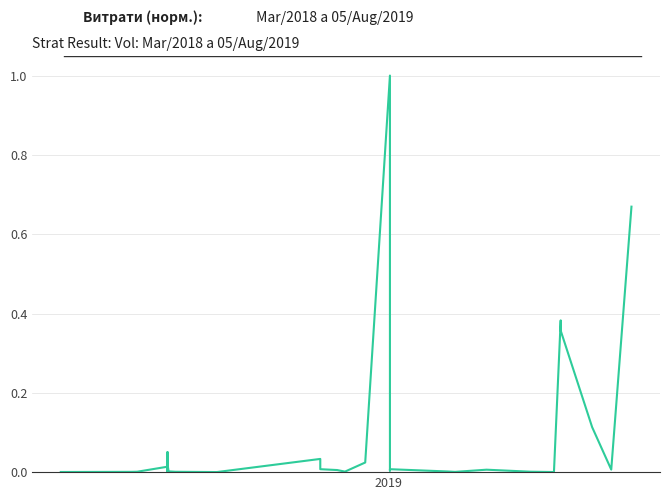

True or false: the data has more than 0 interior local peaks.

True